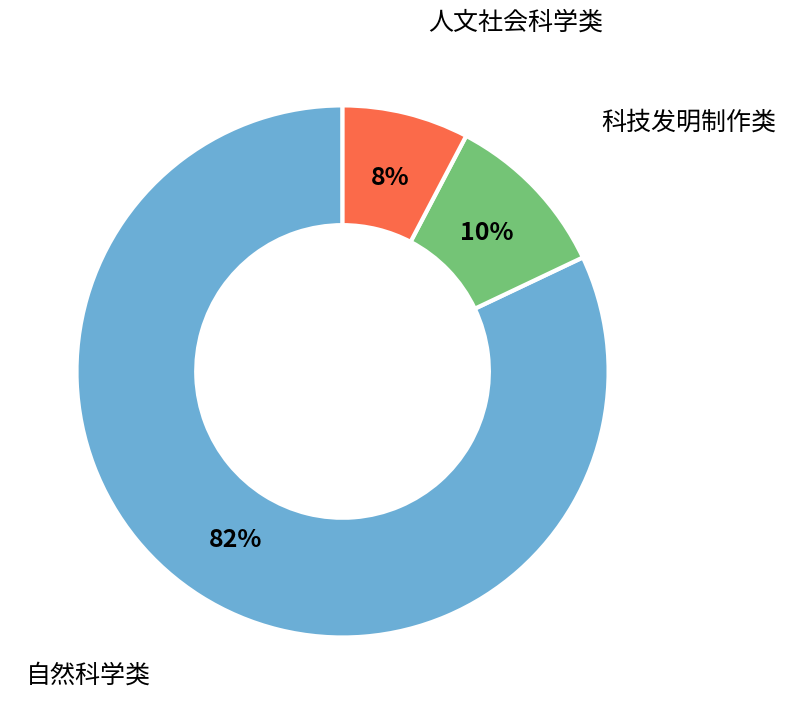

To the nearest percent, what percentage of the pie is 自然科学类?

82%